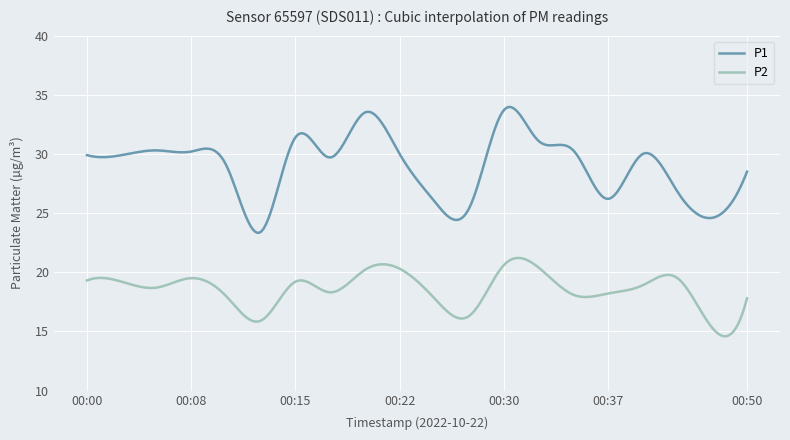

What is the difference between the maximum and minimum values in the P1 series?

10.6